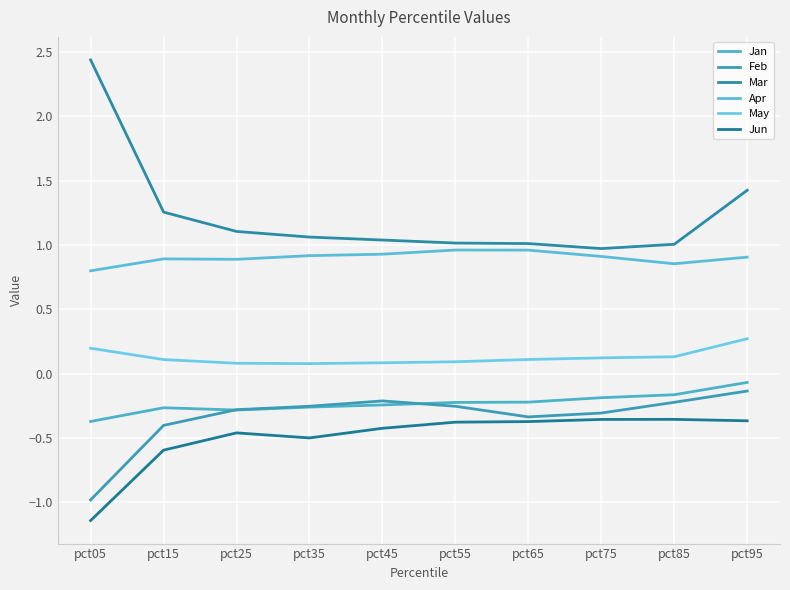

What is the sum of the Apr values at pct65 and pct55?

1.9